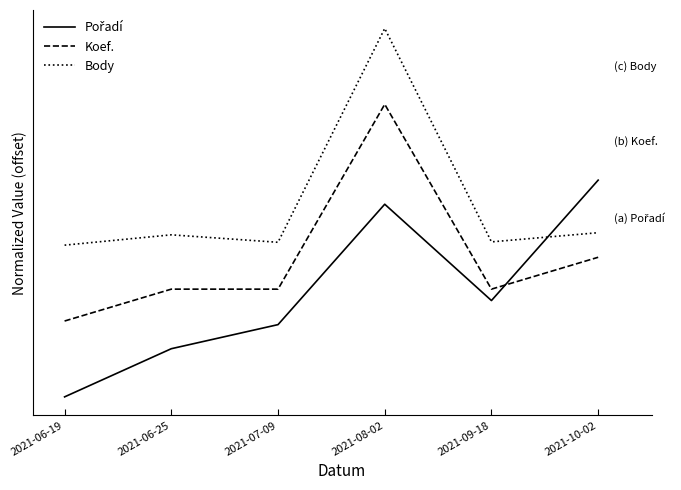

Is it true that Pořadí equals 0.0 at 2021-06-19?

True